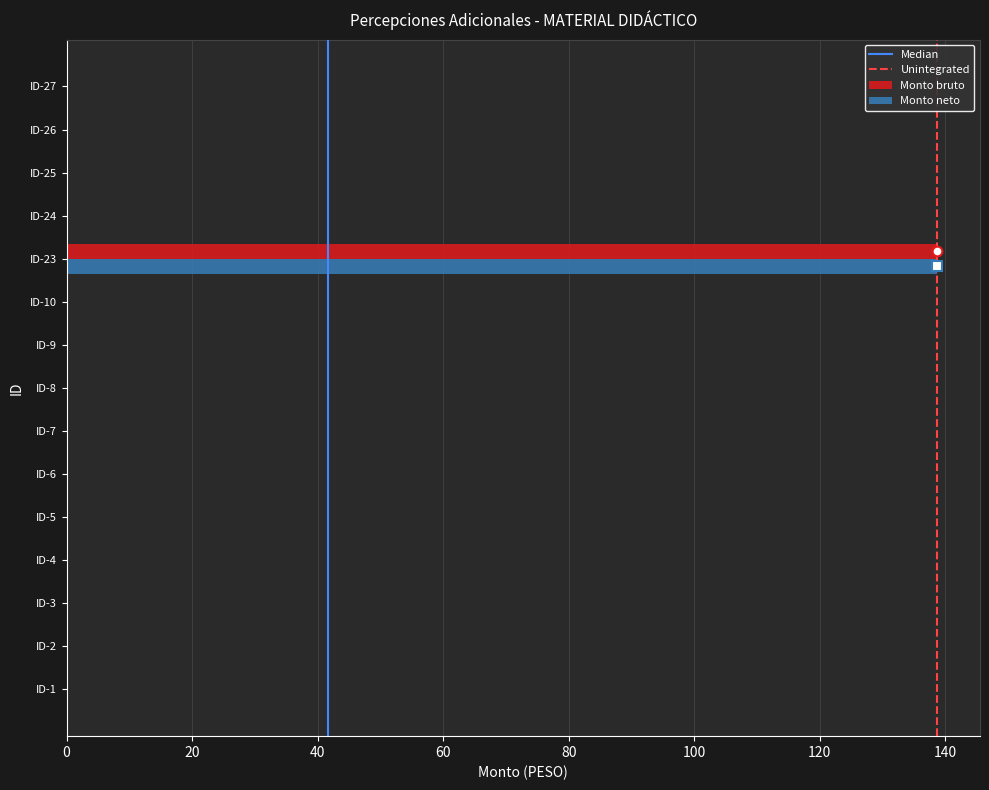

True or false: Monto neto has a value of 0.0 at ID-7.

True